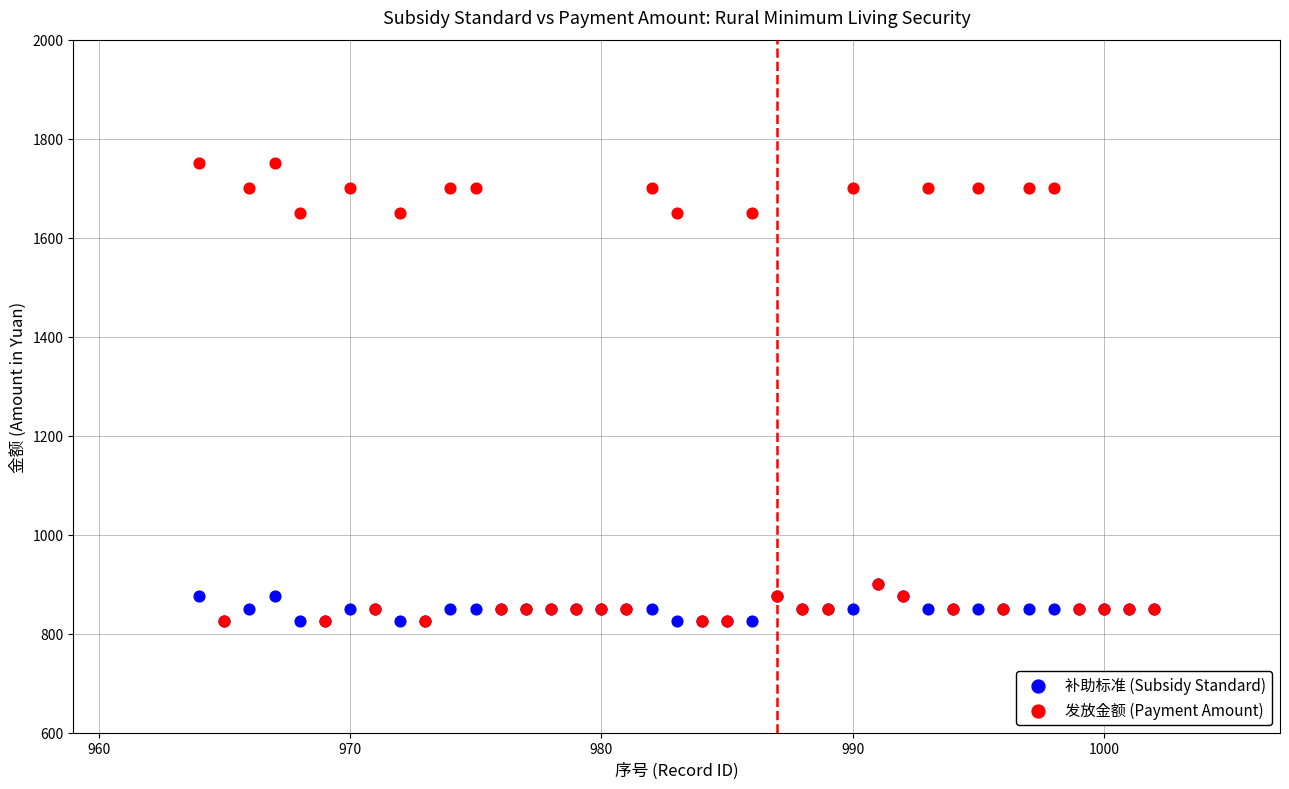

Which series has the widest spread of Y values?

发放金额 (Payment Amount)